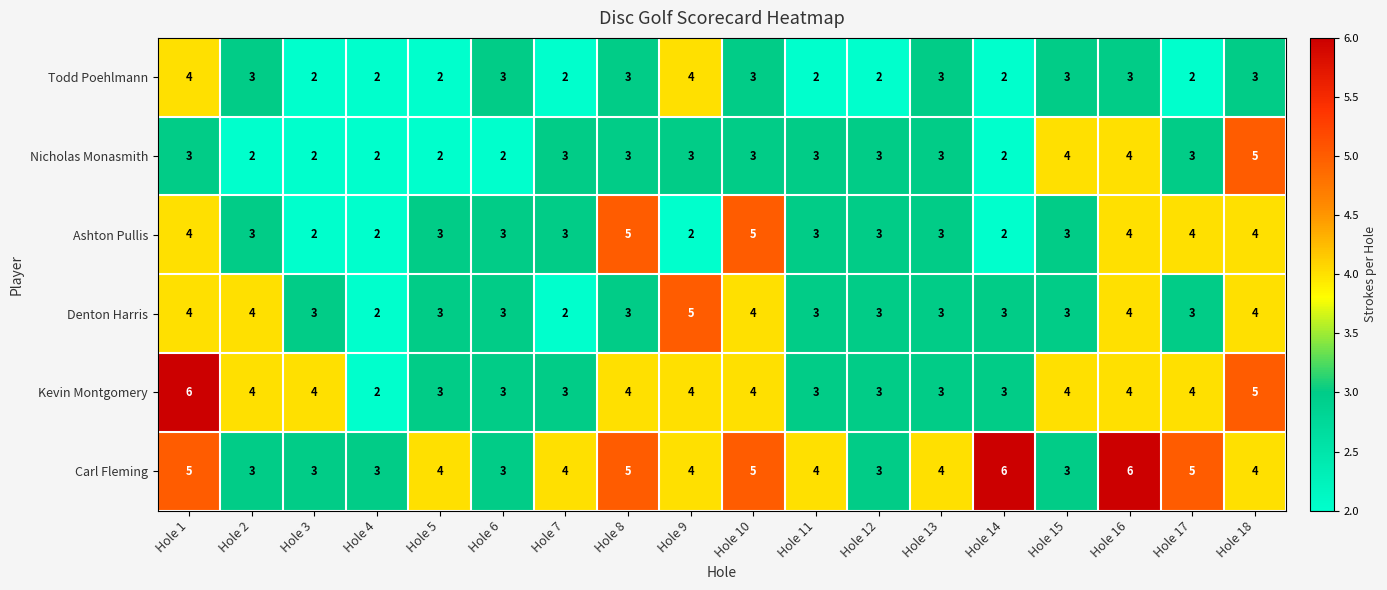

What is the difference between the second highest and minimum values in the Carl Fleming series?

3